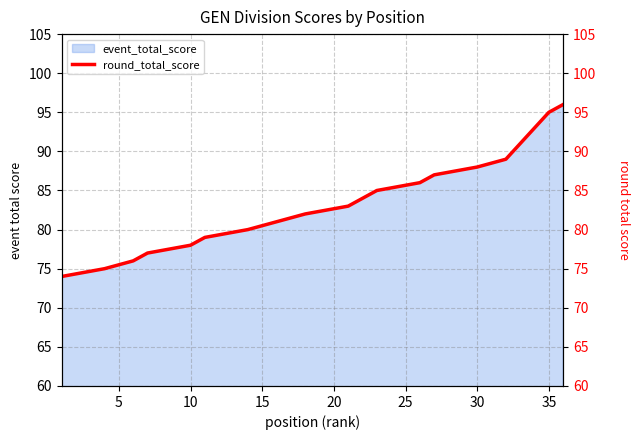

True or false: there are more than 1 points higher than both neighbors.

False